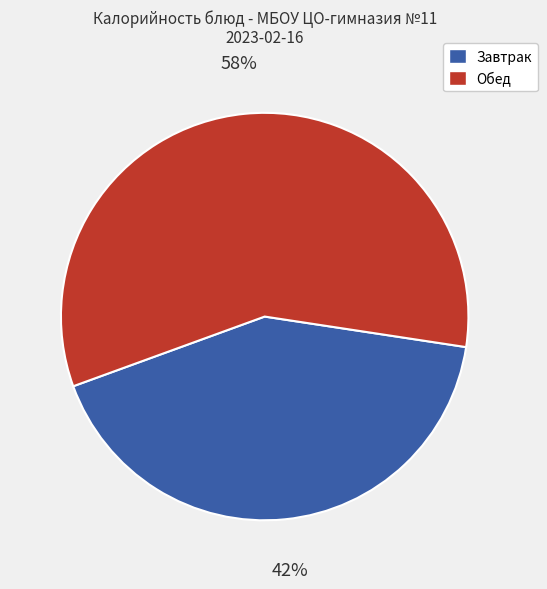

Does any single category account for the majority?

Yes